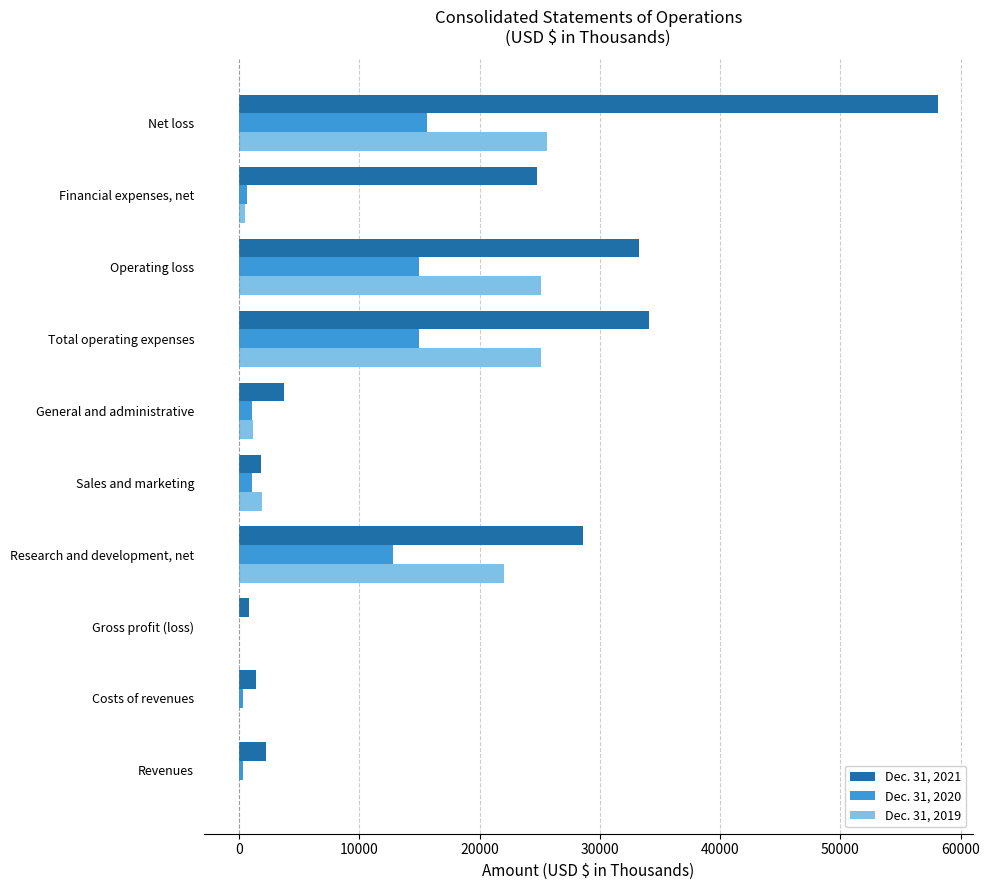

What is the greatest value displayed?

58092